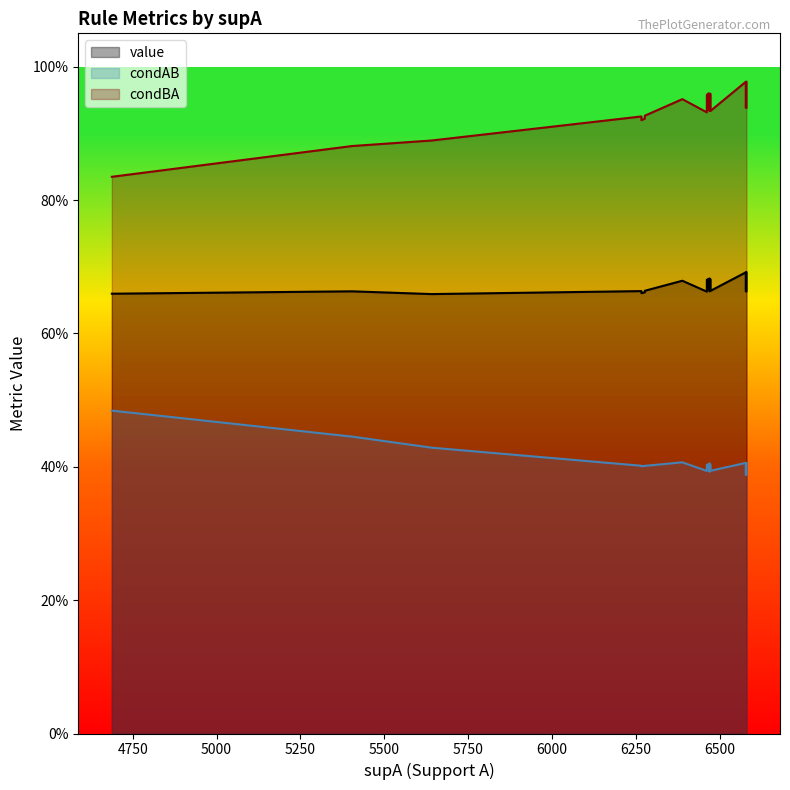

Is the value of condAB at 9 greater than the value of condBA at 14?

No